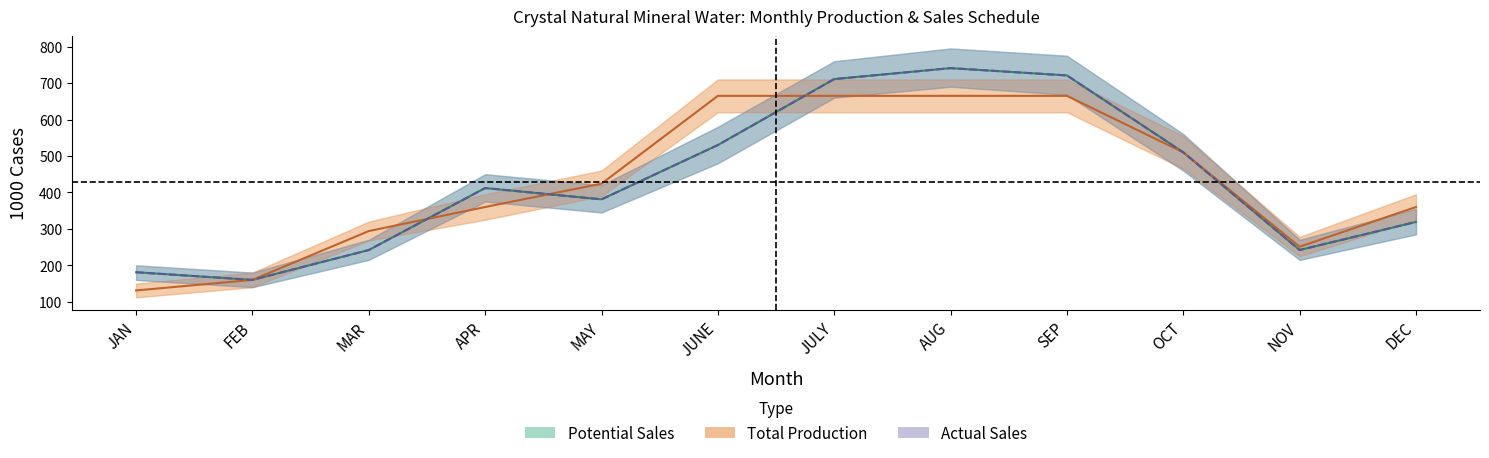

What is the value of the Potential Sales point at the 11th from the left?

242